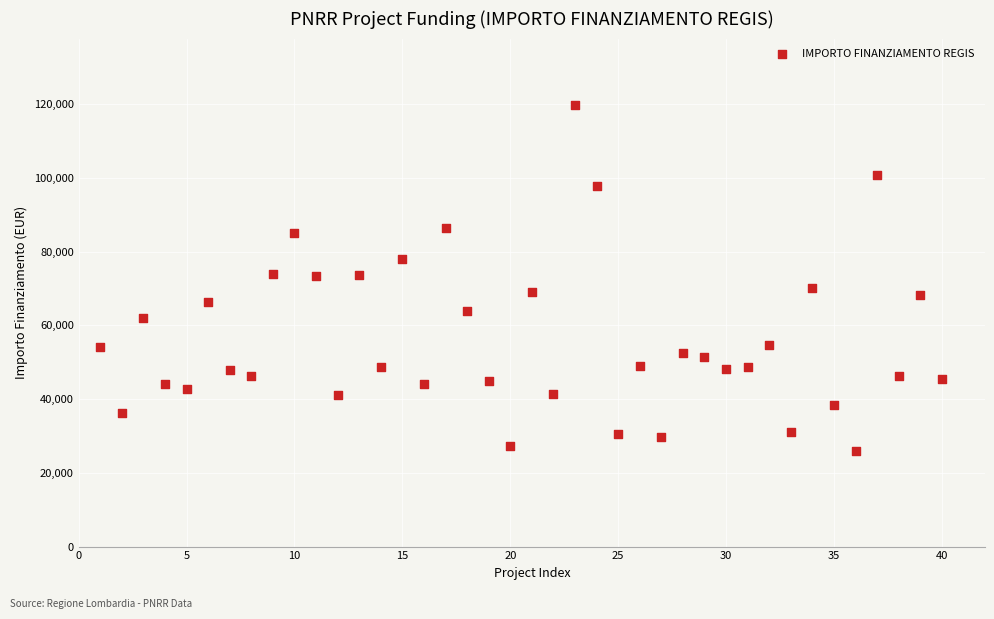

What is the range of X values (max minus min)?

39.0